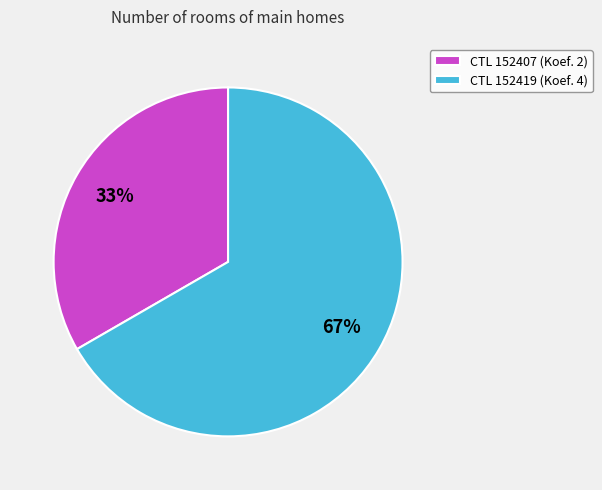

Which slice is the largest?

CTL 152419 (Koef. 4)